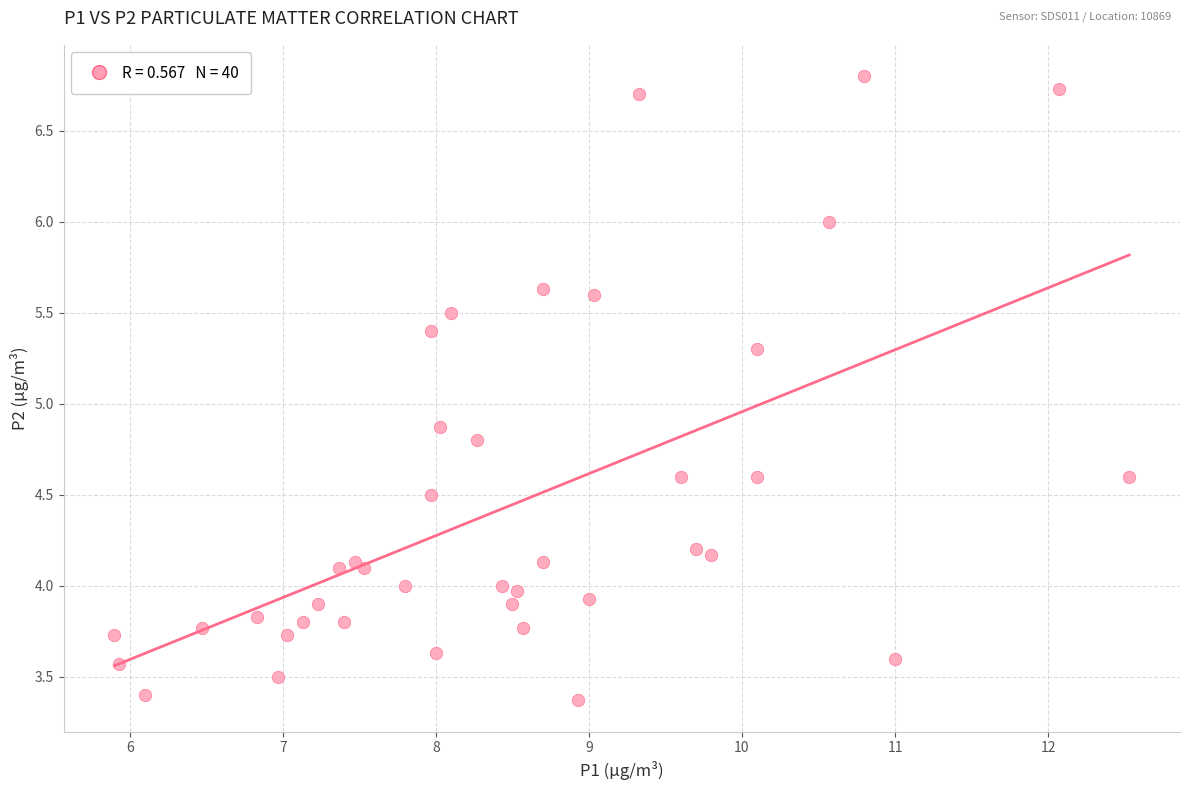

What Y value in the scatter plot is closest to 5?

4.9